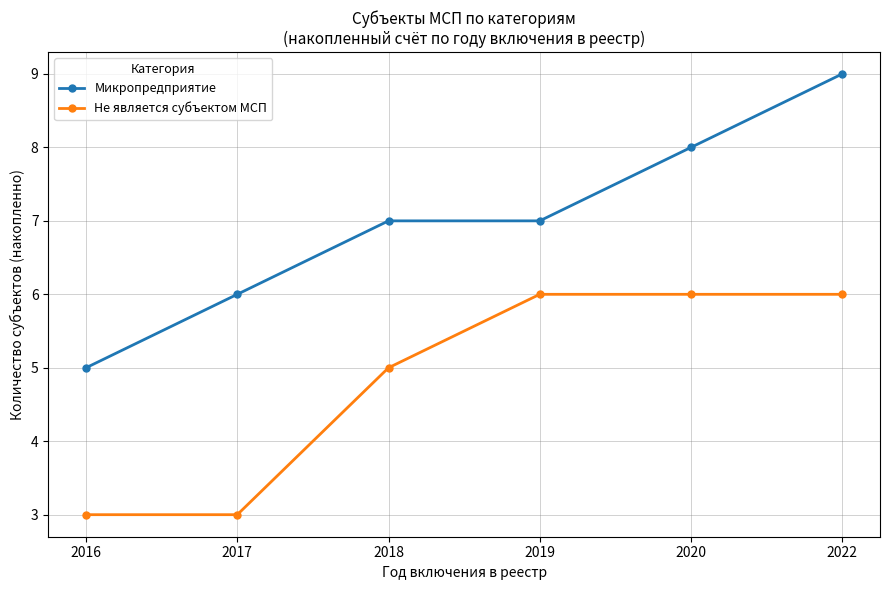

What are all the series names shown in the legend?

Микропредприятие, Не является субъектом МСП